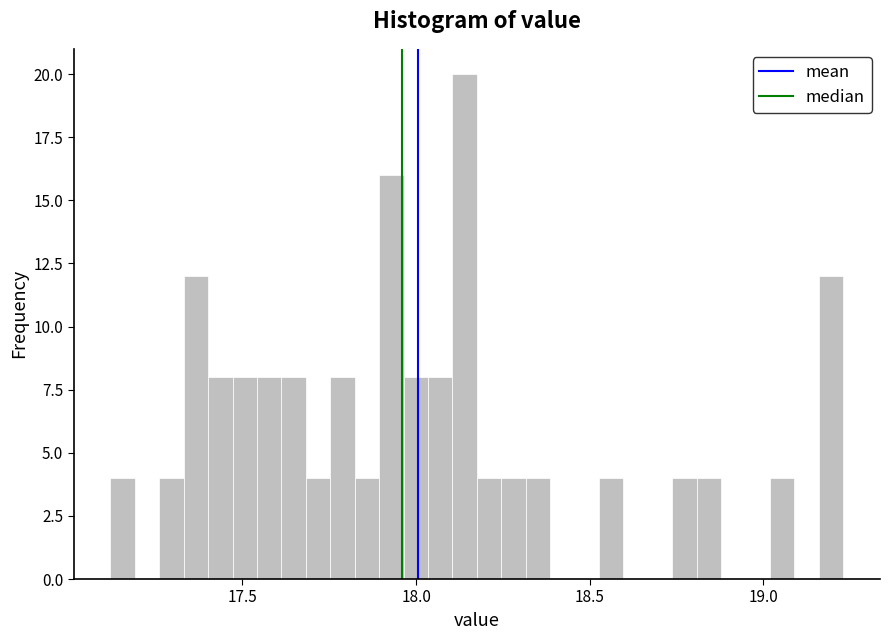

Around what value on the x-axis is the tallest bar? Give the approximate position of its centre, as read against the axis.

18.15